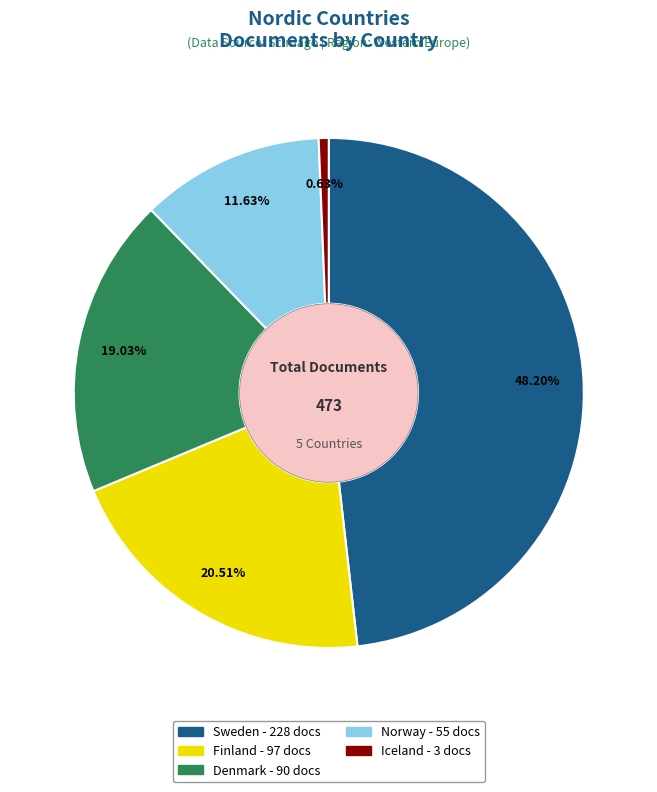

To the nearest percent, what is the difference between the largest and smallest slice percentages?

48%